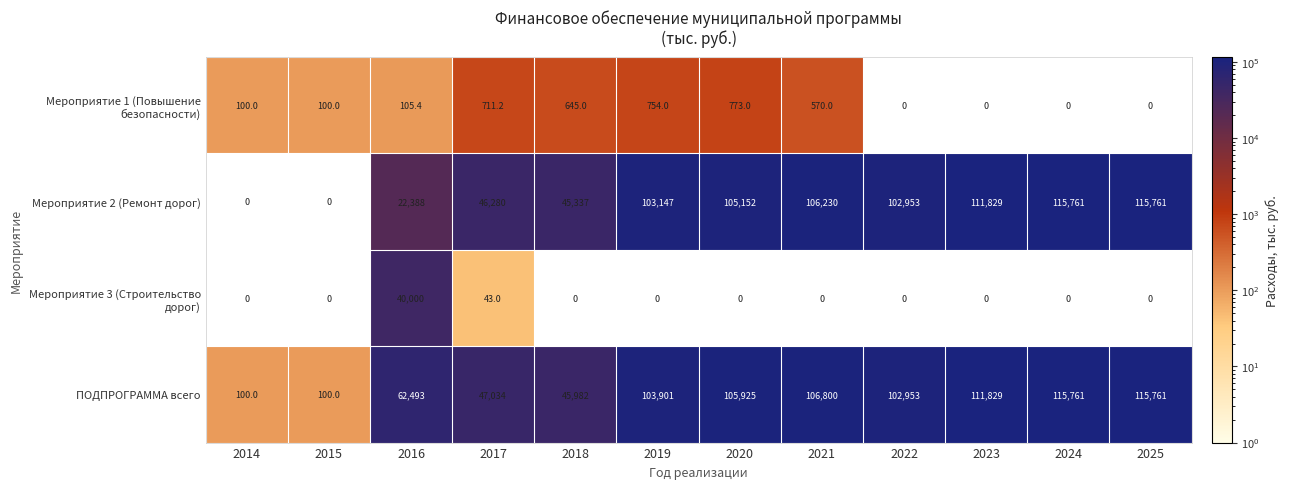

What is the spread (max minus min) of values at 2014?

100.0